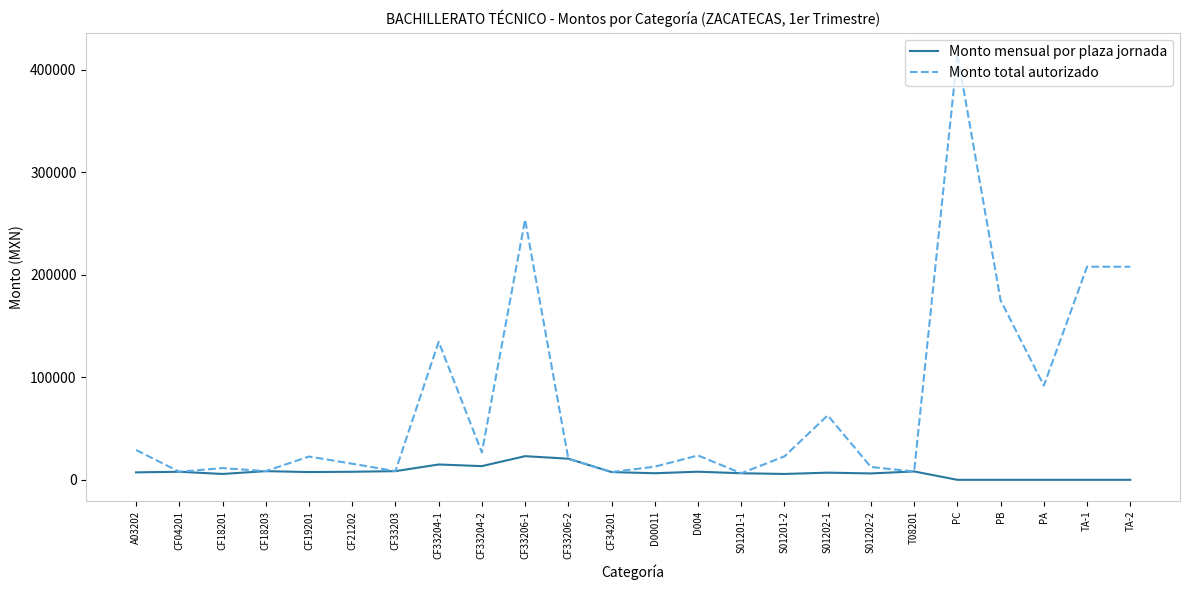

What is the difference between the second highest and minimum values in the Monto mensual por plaza jornada series?

20607.8